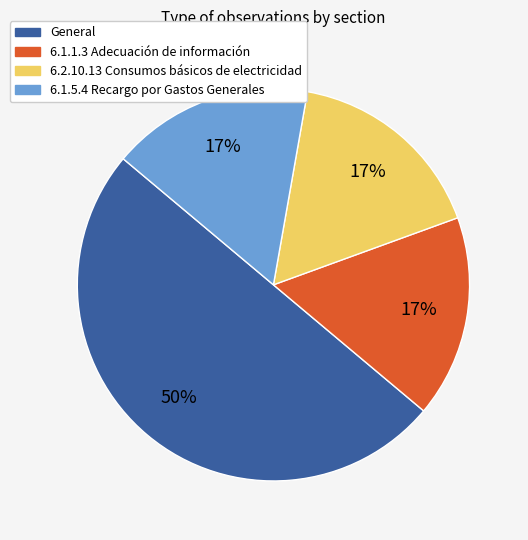

The General slice represents 50% of the pie. True or false?

True